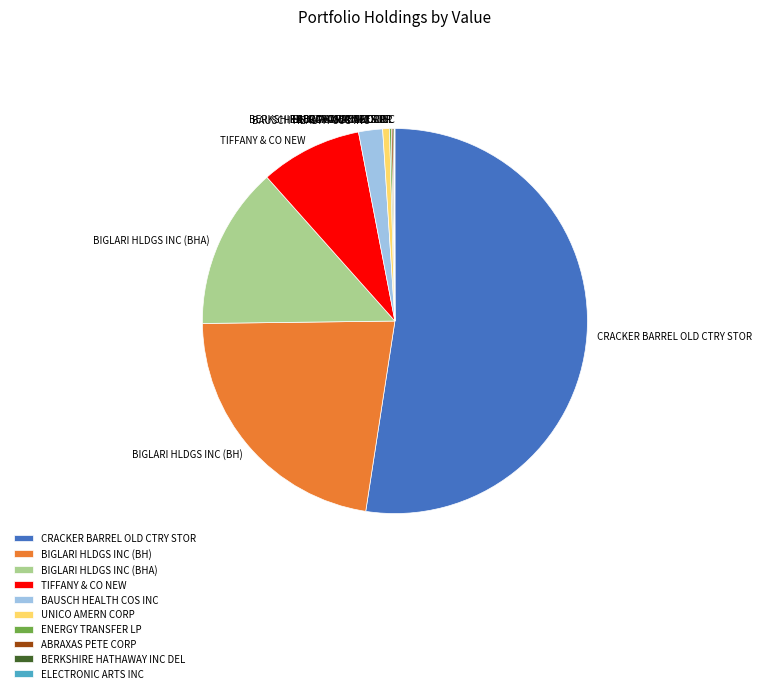

Which slice represents more than half of the pie?

CRACKER BARREL OLD CTRY STOR